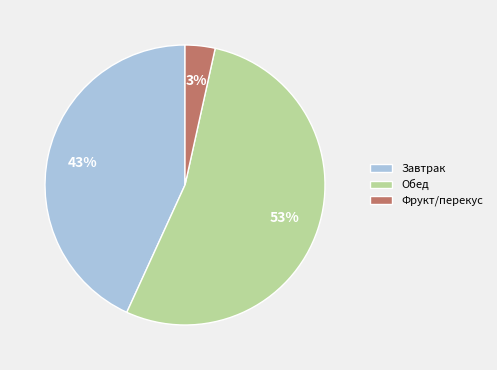

Between Завтрак and Фрукт/перекус, which is larger?

Завтрак